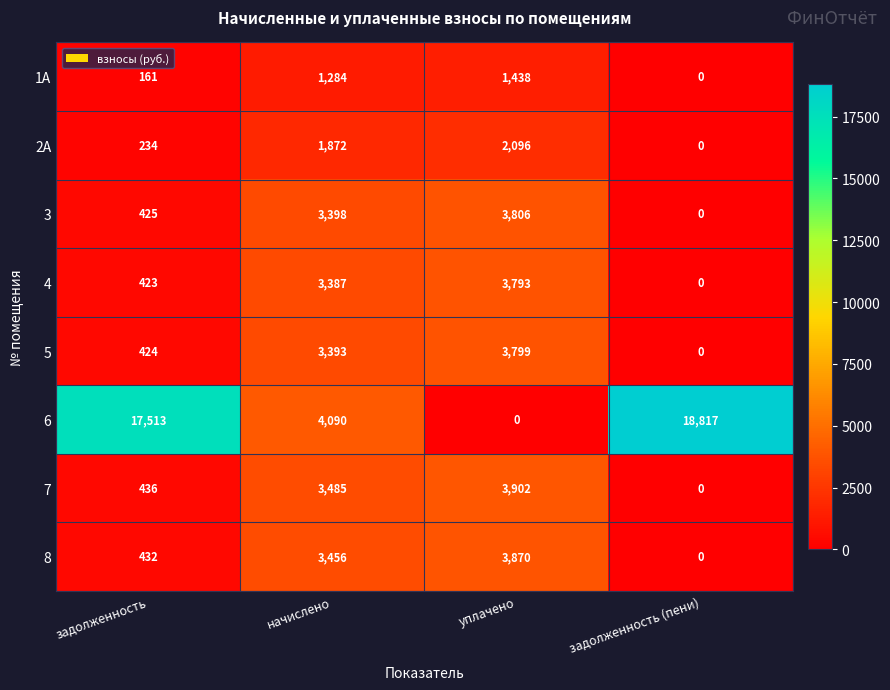

What is the total value across all series at задолженность?

20048